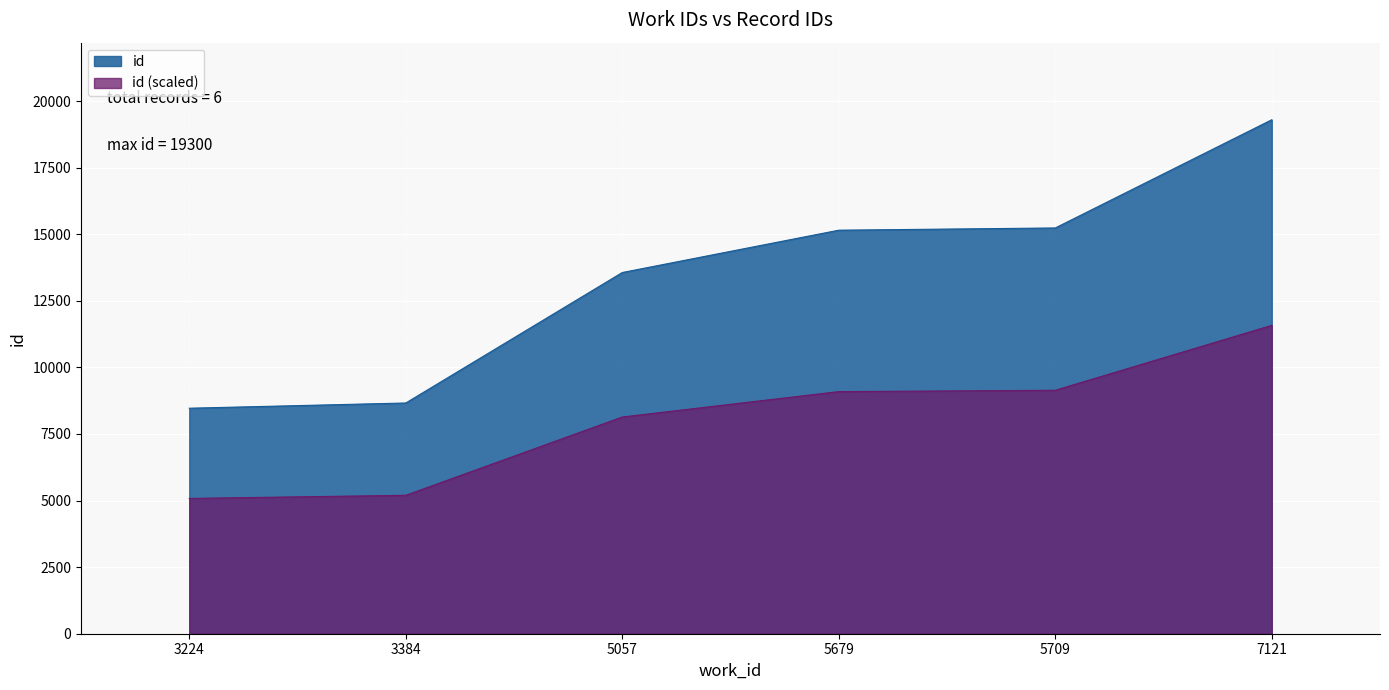

Where is the data nearest to the value 13884?

5057